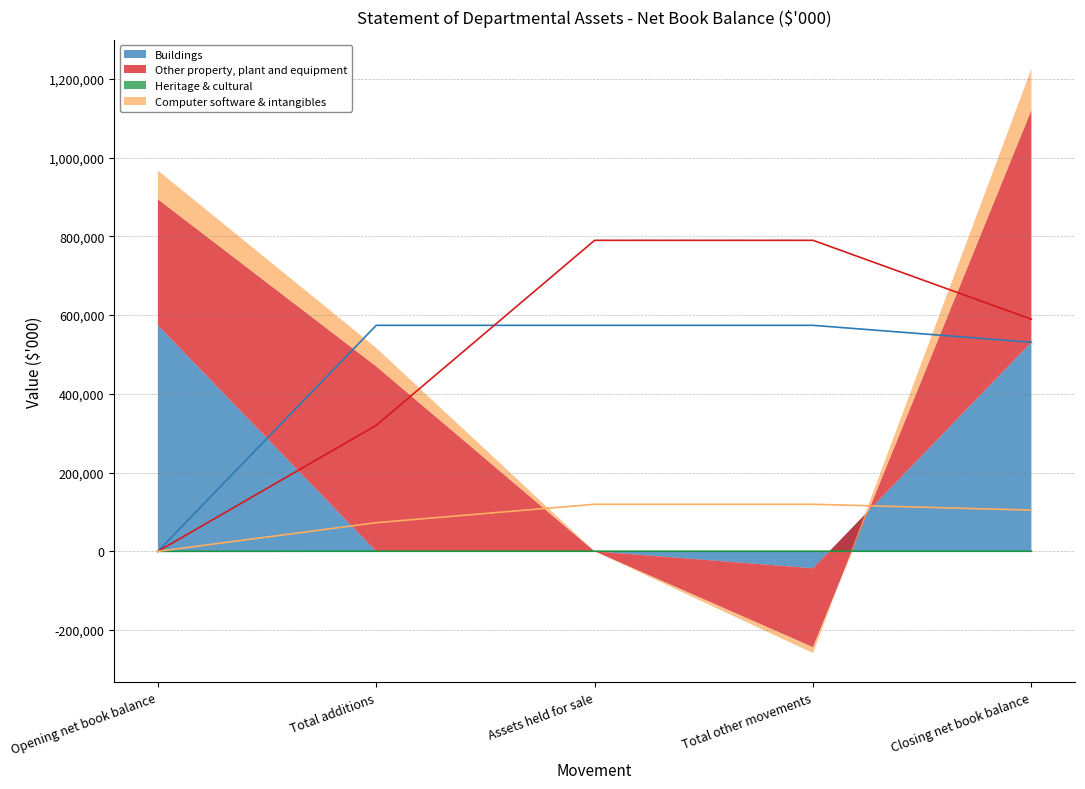

How many values in Other property, plant and equipment are above zero?

3